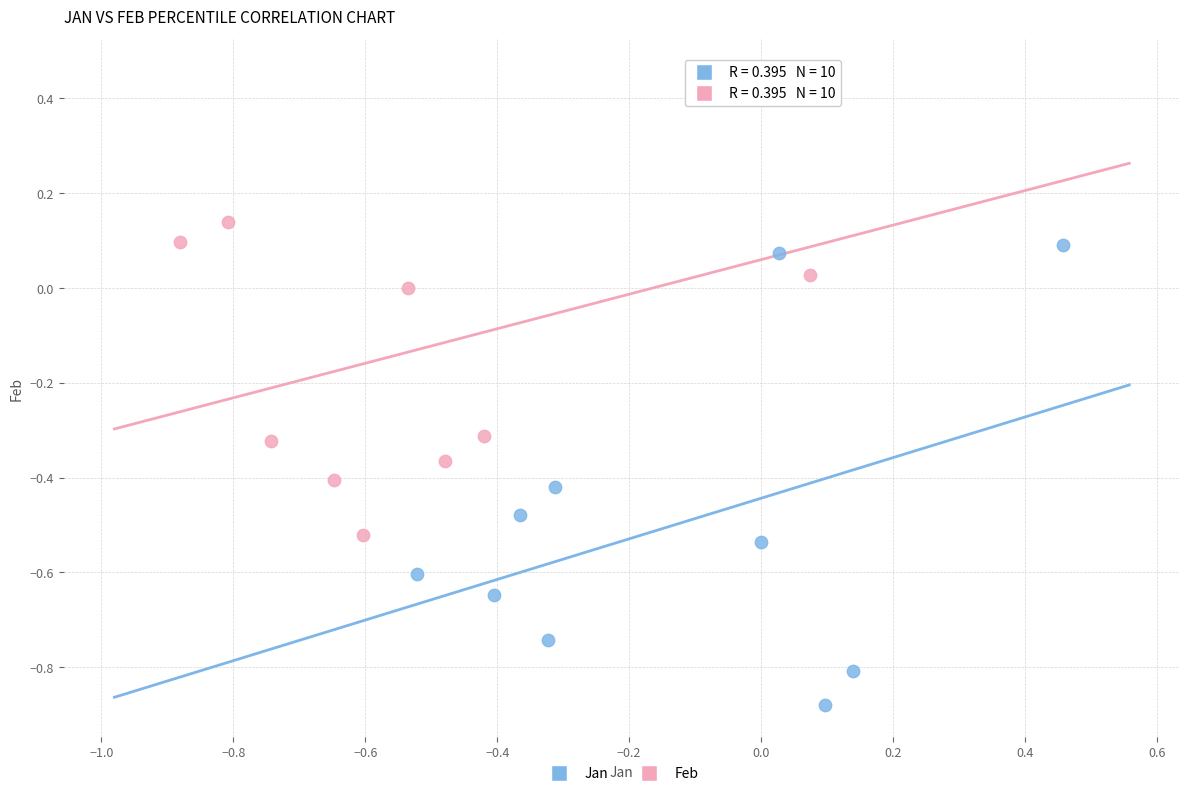

Which series reaches the maximum Y coordinate?

Feb